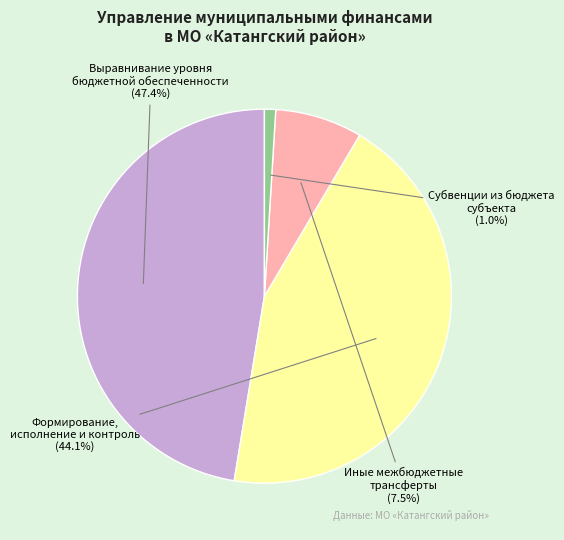

To the nearest percent, what percentage of the pie is Субвенции из бюджета субъекта?

1%